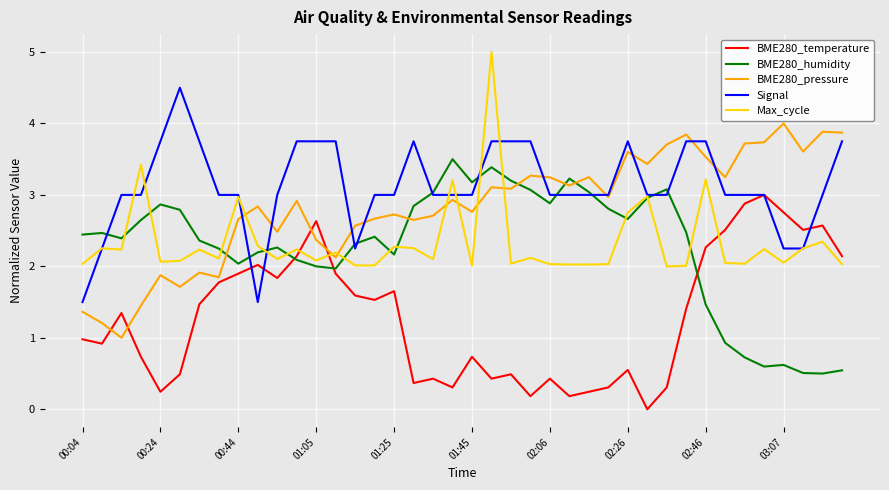

List the series in order of their peak value, lowest first.

BME280_temperature, BME280_humidity, BME280_pressure, Signal, Max_cycle